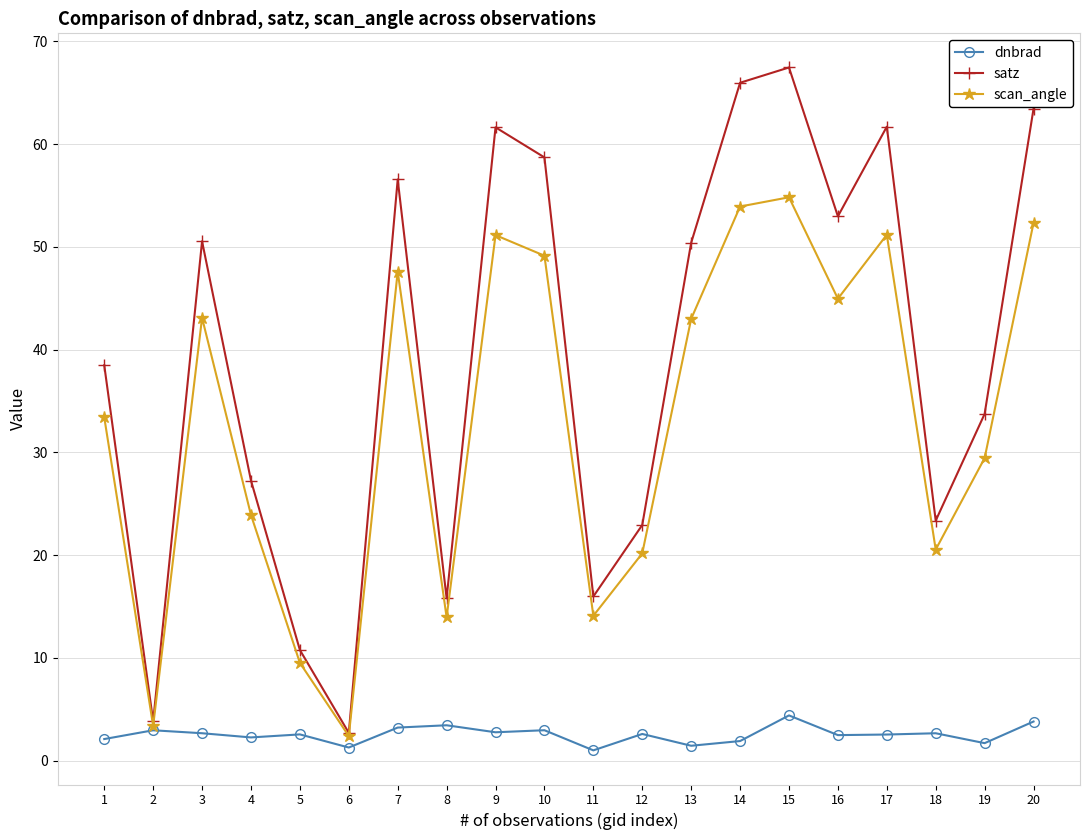

Which series has the largest range (max minus min)?

satz